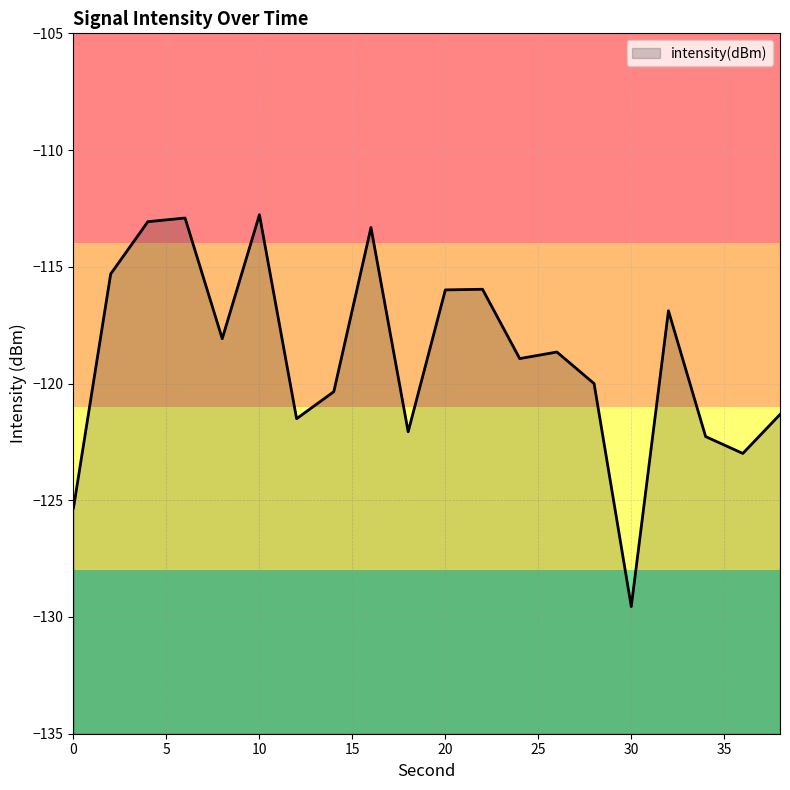

Rank the categories by value from lowest to highest.

30, 0, 36, 34, 18, 12, 38, 14, 28, 24, 26, 8, 32, 20, 22, 2, 16, 4, 6, 10